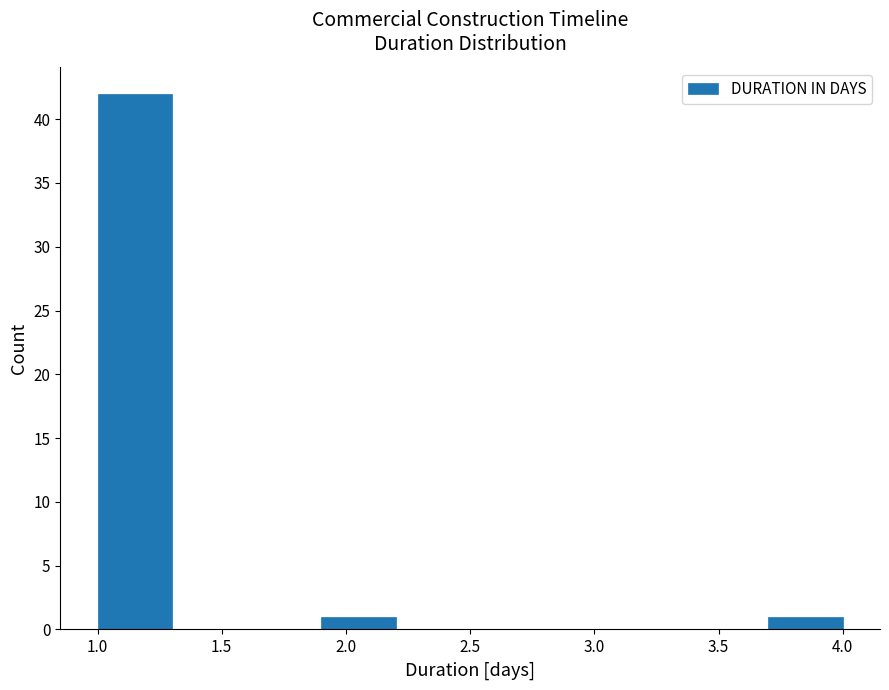

What is the height of the bar covering 3.7 to 4.0 on the x-axis? The values are not printed on the chart, so give them approximately, as read against the axis.

1